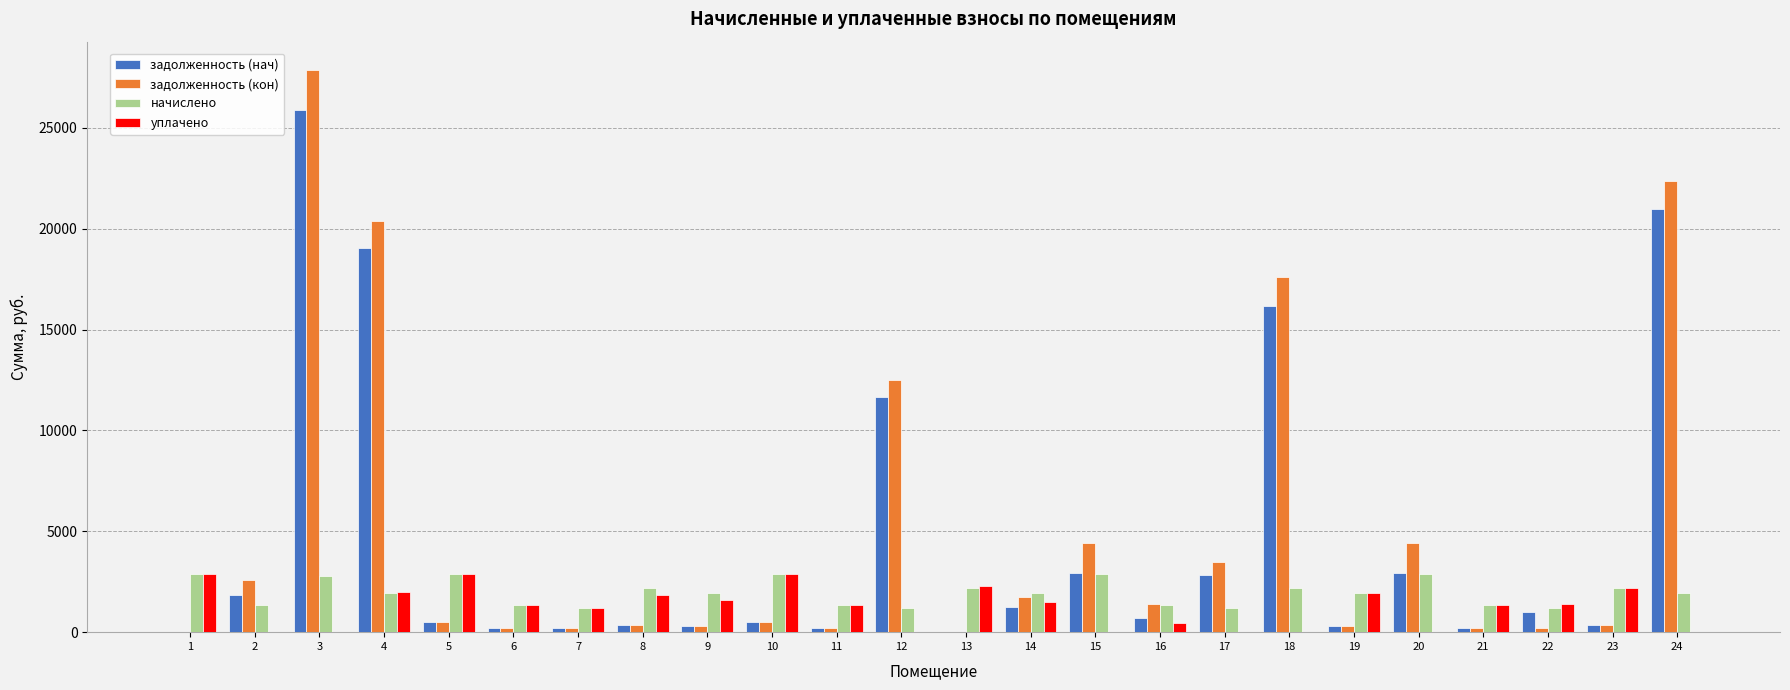

How many distinct data groups are displayed?

4